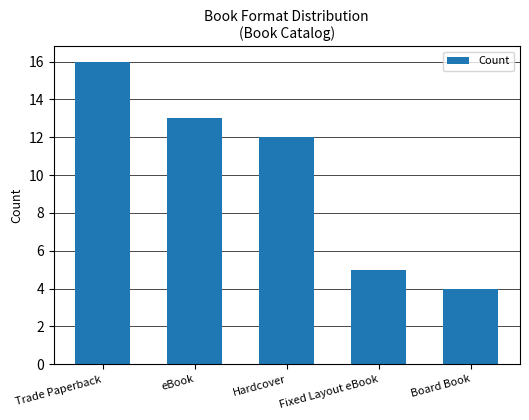

Is it true that the value at Trade Paperback is 27?

False